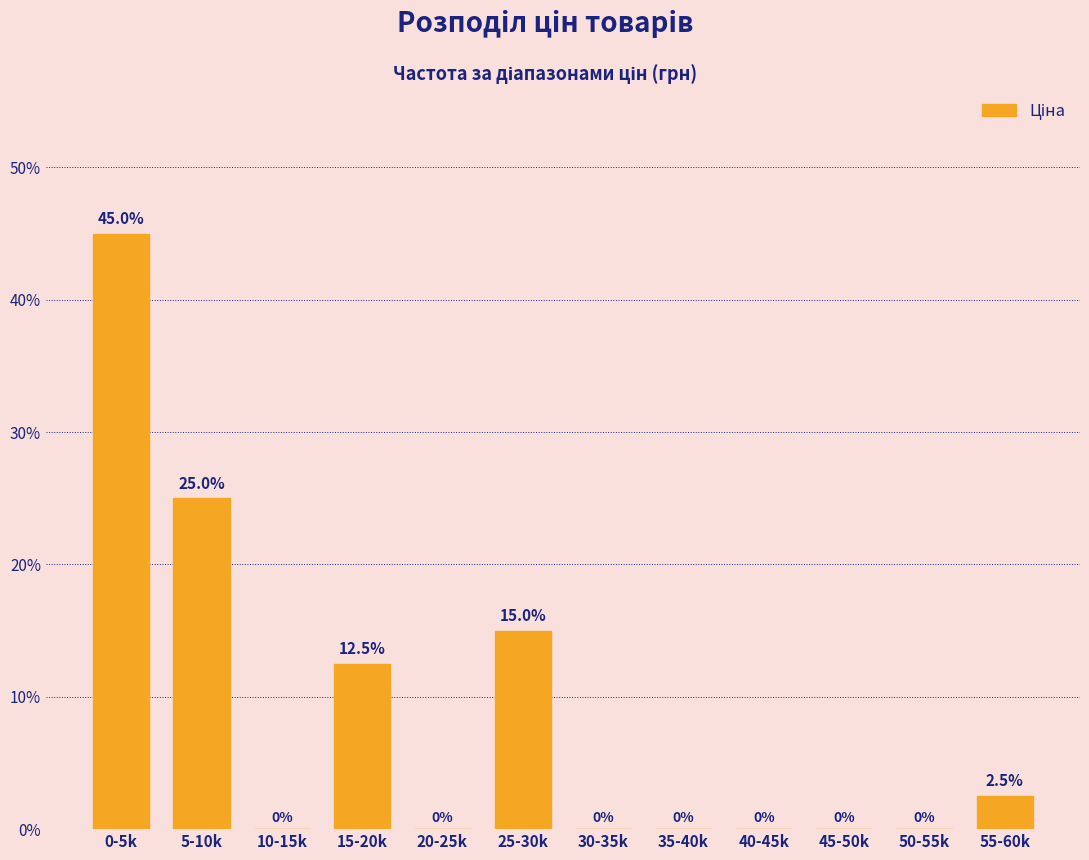

Reading left to right, extract all data points from this chart.

0-5k=45.0	5-10k=25.0	10-15k=0.0	15-20k=12.5	20-25k=0.0	25-30k=15.0	30-35k=0.0	35-40k=0.0	40-45k=0.0	45-50k=0.0	50-55k=0.0	55-60k=2.5